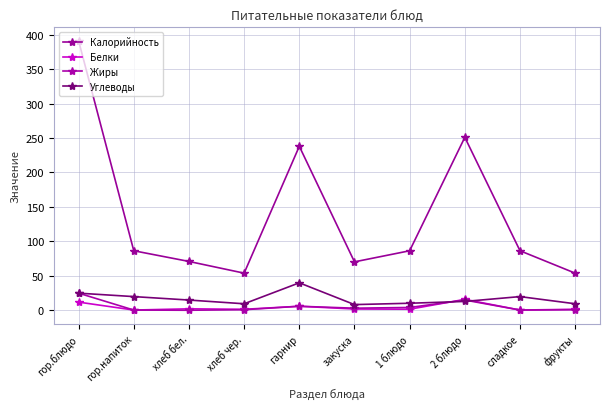

Does the chart have visible grid lines?

Yes